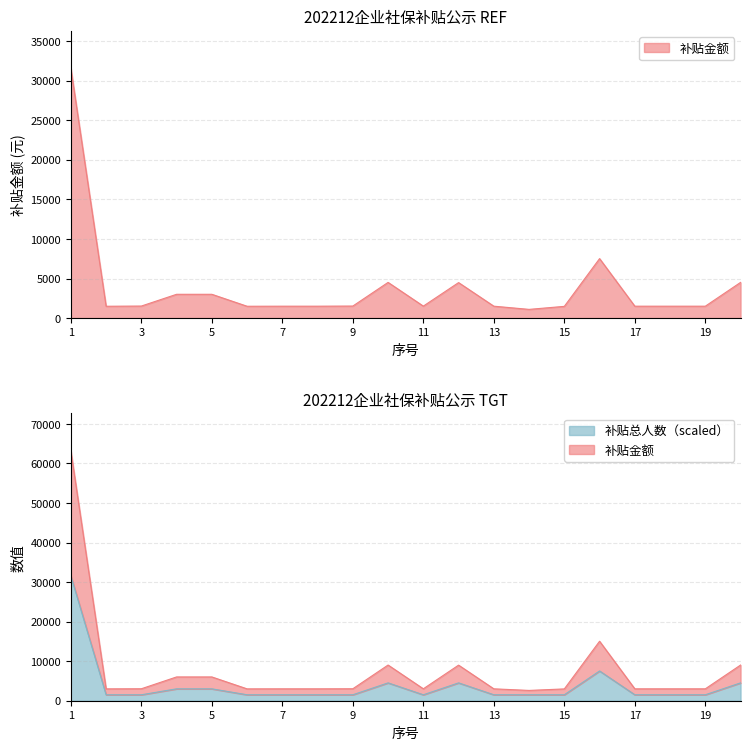

What is the minimum value shown in the chart?

1100.8